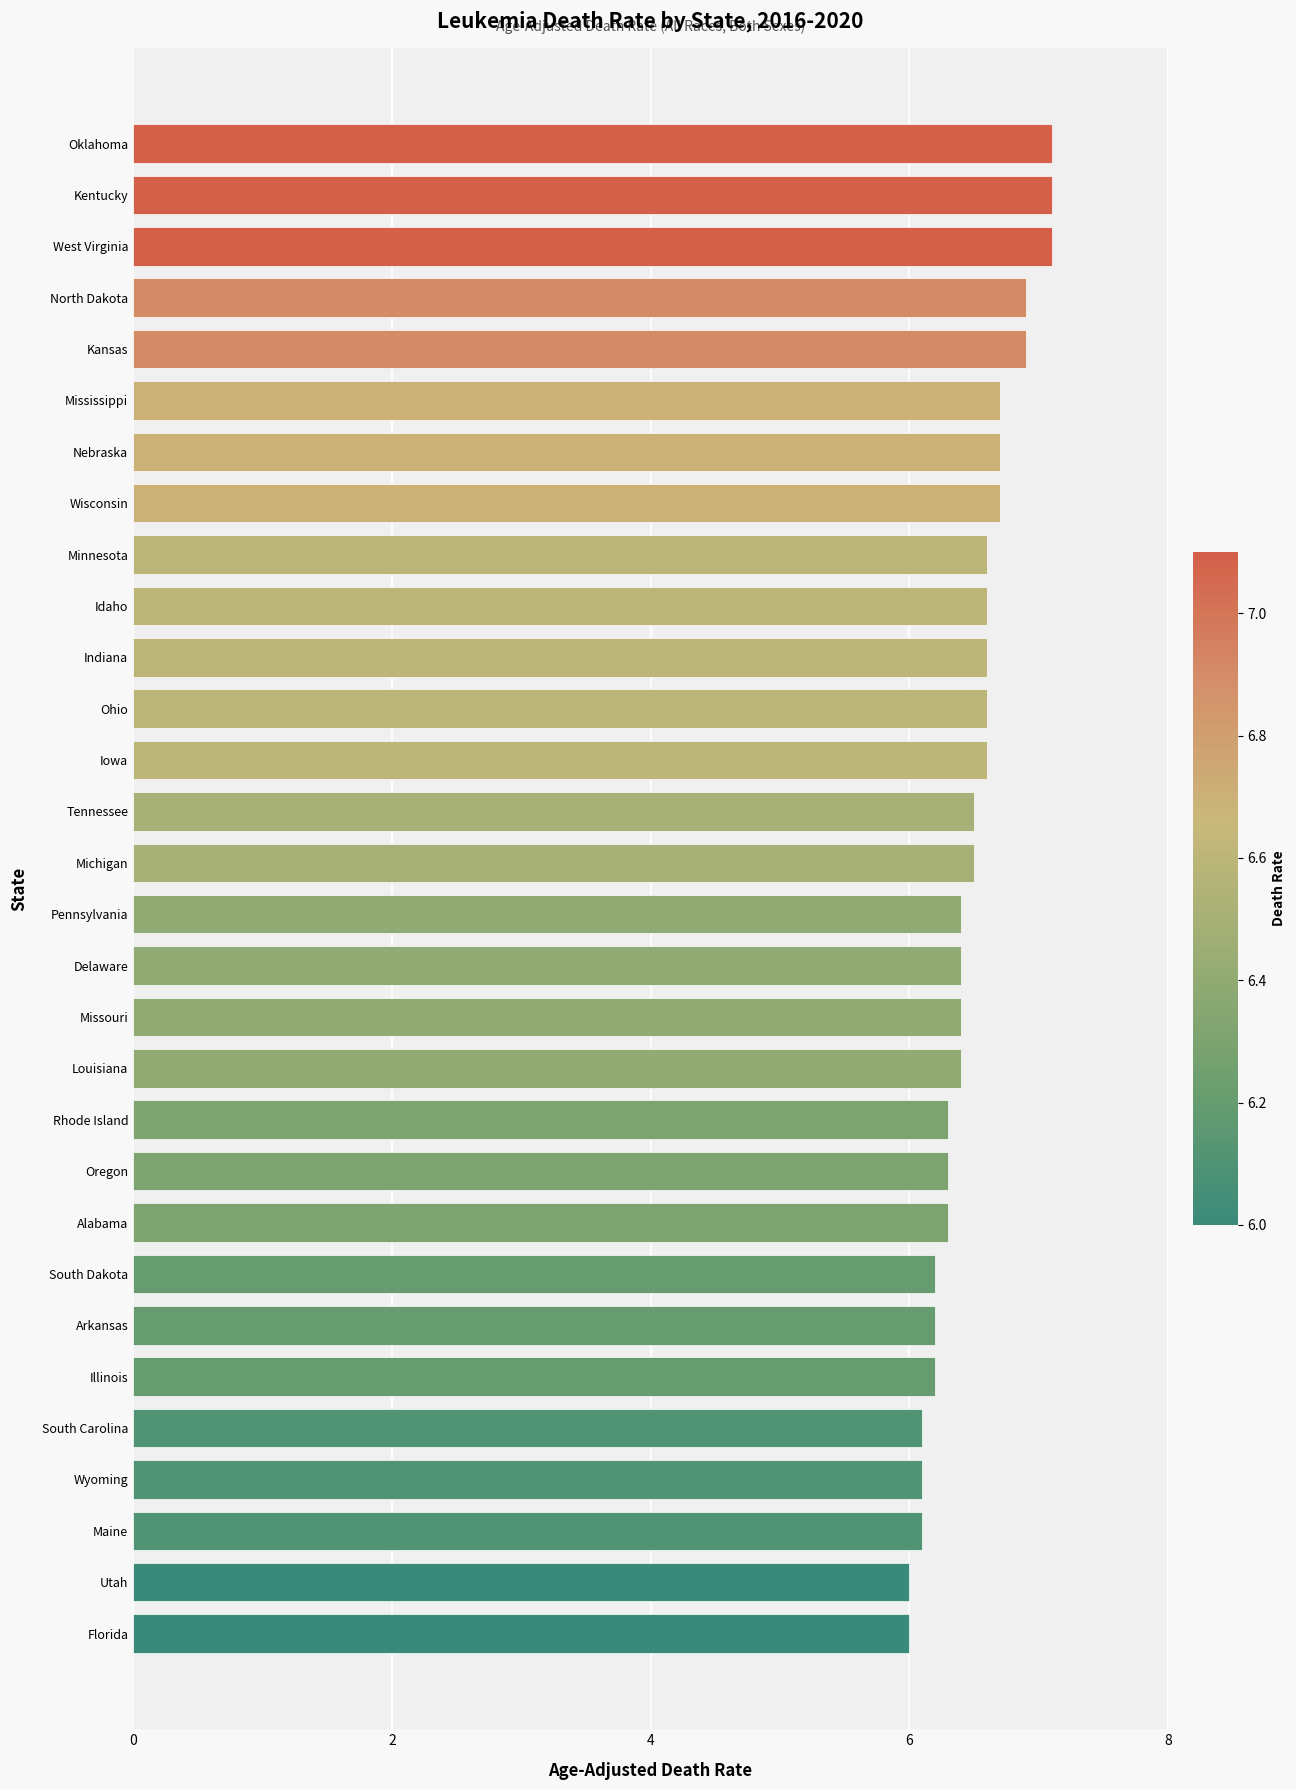

The value at Minnesota is 1.4. True or false?

False